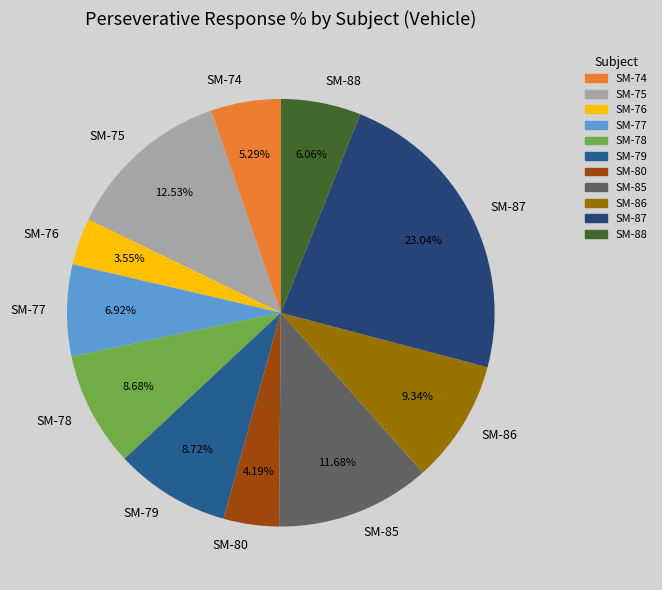

The SM-79 slice represents 18% of the pie. True or false?

False